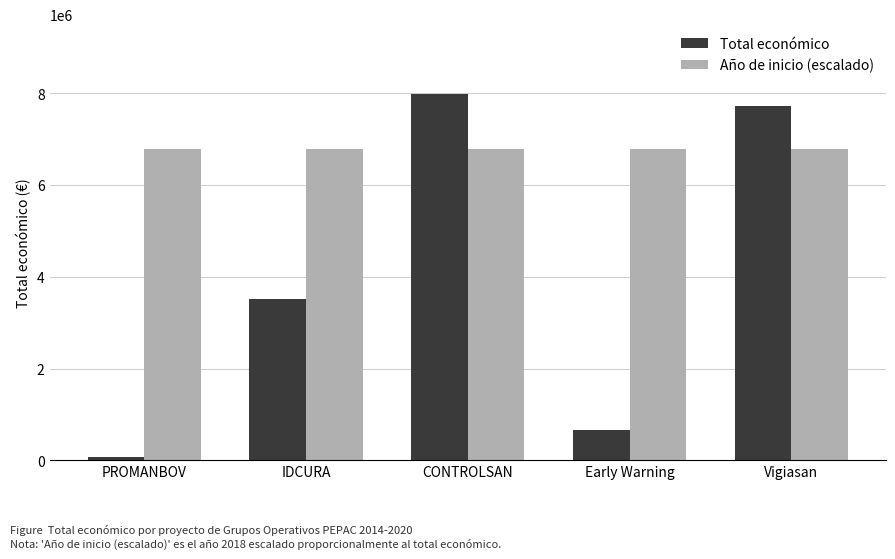

How many bars are there in total?

10